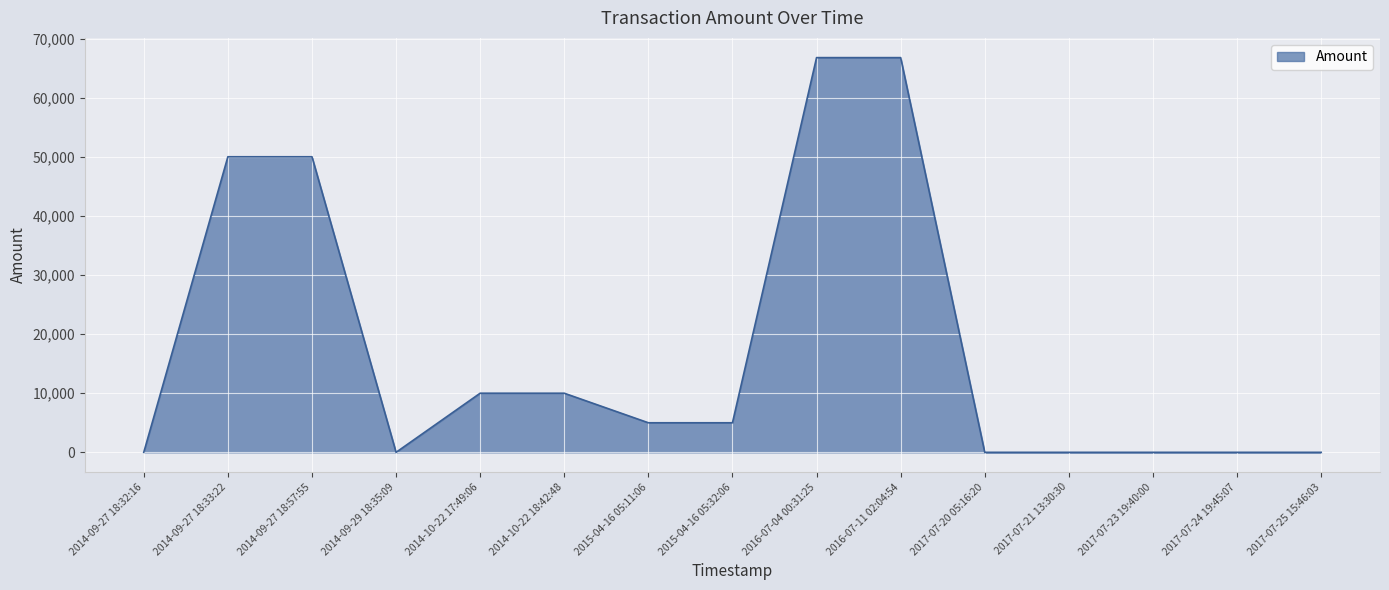

At which category does the data reach its first local valley?

2014-09-29 18:35:09